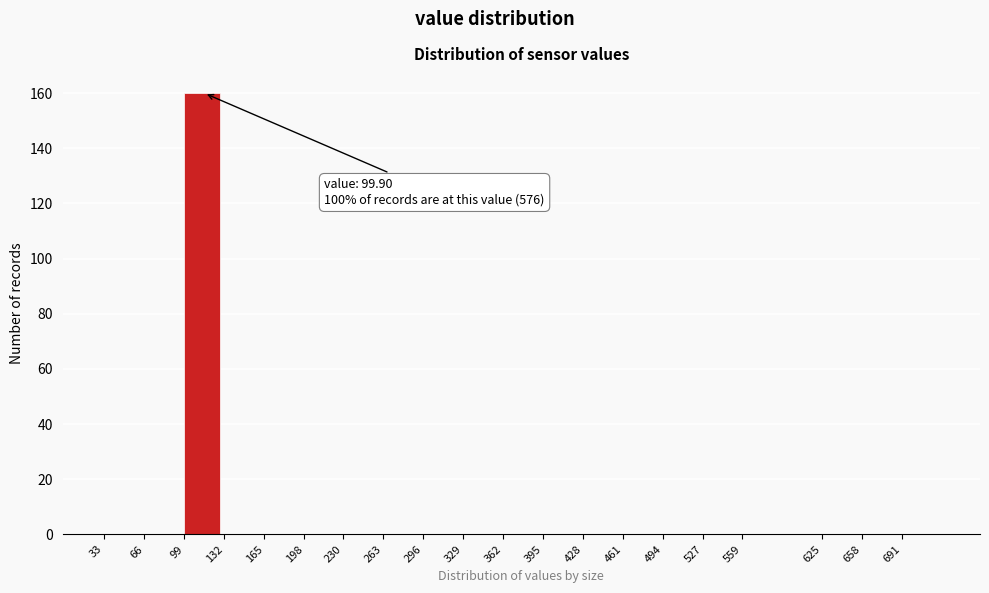

Reading left to right, extract all data points from this chart.

33=0	66=0	99=160	132=0	165=0	198=0	230=0	263=0	296=0	329=0	362=0	395=0	428=0	461=0	494=0	527=0	559=0	625=0	658=0	691=0